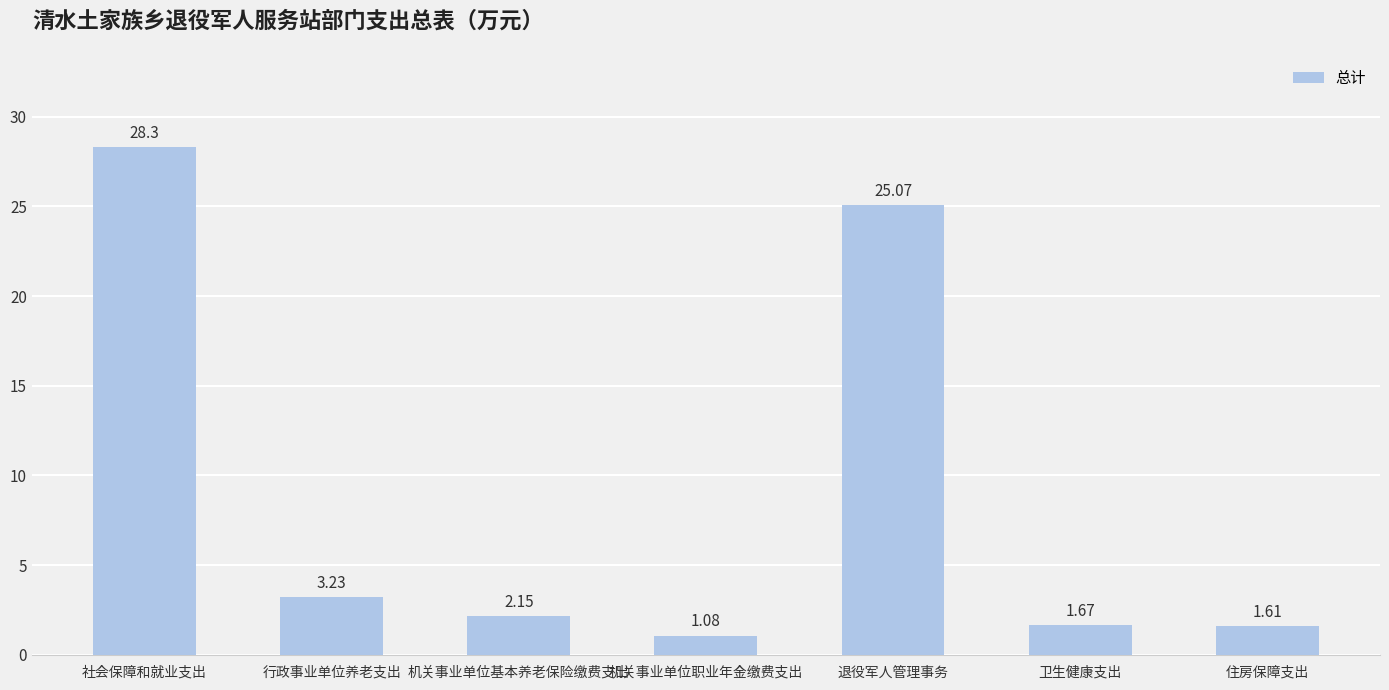

What is the maximum value shown in the chart?

28.3